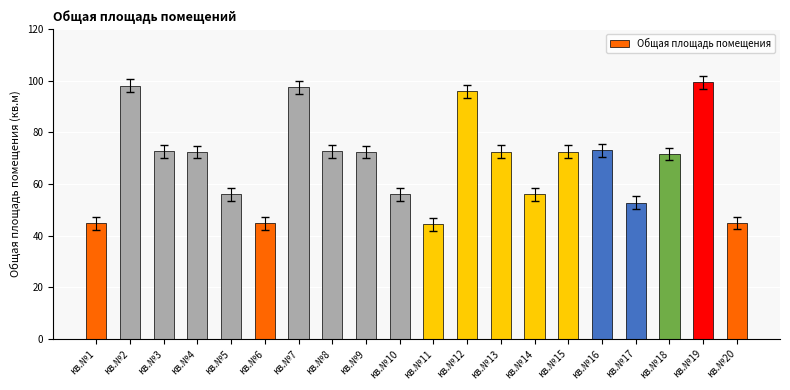

Which has a higher value, кв.№7 or кв.№13?

кв.№7